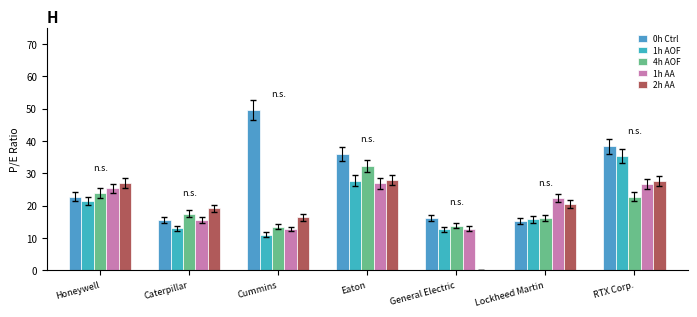

Reading left to right, list all the values displayed in this chart.

0h Ctrl: Honeywell=22.7	Caterpillar=15.6	Cummins=49.6	Eaton=35.9	General Electric=16.2	Lockheed Martin=15.3	RTX Corp.=38.3
1h AOF: Honeywell=21.4	Caterpillar=12.9	Cummins=11.0	Eaton=27.7	General Electric=12.7	Lockheed Martin=15.7	RTX Corp.=35.3
4h AOF: Honeywell=23.9	Caterpillar=17.6	Cummins=13.5	Eaton=32.2	General Electric=13.8	Lockheed Martin=16.1	RTX Corp.=22.8
1h AA: Honeywell=25.3	Caterpillar=15.7	Cummins=12.8	Eaton=26.9	General Electric=12.8	Lockheed Martin=22.3	RTX Corp.=26.7
2h AA: Honeywell=27.0	Caterpillar=19.1	Cummins=16.3	Eaton=27.9	General Electric=0.0	Lockheed Martin=20.5	RTX Corp.=27.6